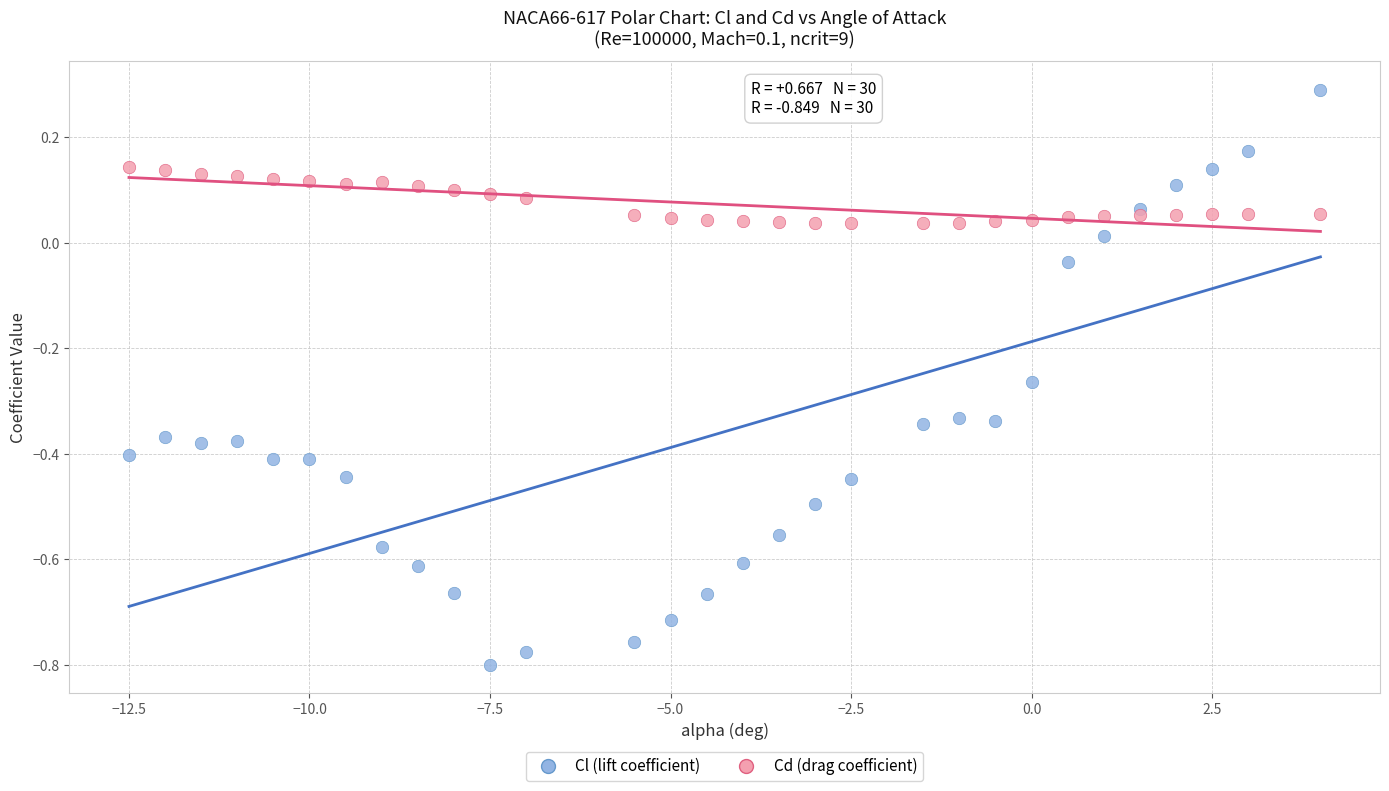

Which series has the widest spread of Y values?

Cl (lift coefficient)